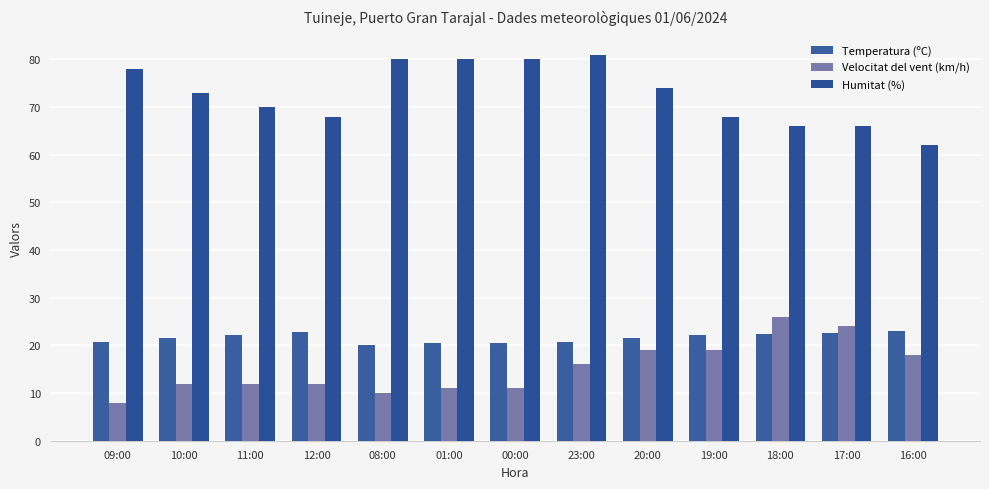

Reading left to right, extract all data points from this chart.

Temperatura (ºC): 09:00=20.7	10:00=21.5	11:00=22.1	12:00=22.8	08:00=20.0	01:00=20.6	00:00=20.6	23:00=20.8	20:00=21.5	19:00=22.2	18:00=22.4	17:00=22.5	16:00=23.1
Velocitat del vent (km/h): 09:00=8.0	10:00=12.0	11:00=12.0	12:00=12.0	08:00=10.0	01:00=11.0	00:00=11.0	23:00=16.0	20:00=19.0	19:00=19.0	18:00=26.0	17:00=24.0	16:00=18.0
Humitat (%): 09:00=78.0	10:00=73.0	11:00=70.0	12:00=68.0	08:00=80.0	01:00=80.0	00:00=80.0	23:00=81.0	20:00=74.0	19:00=68.0	18:00=66.0	17:00=66.0	16:00=62.0